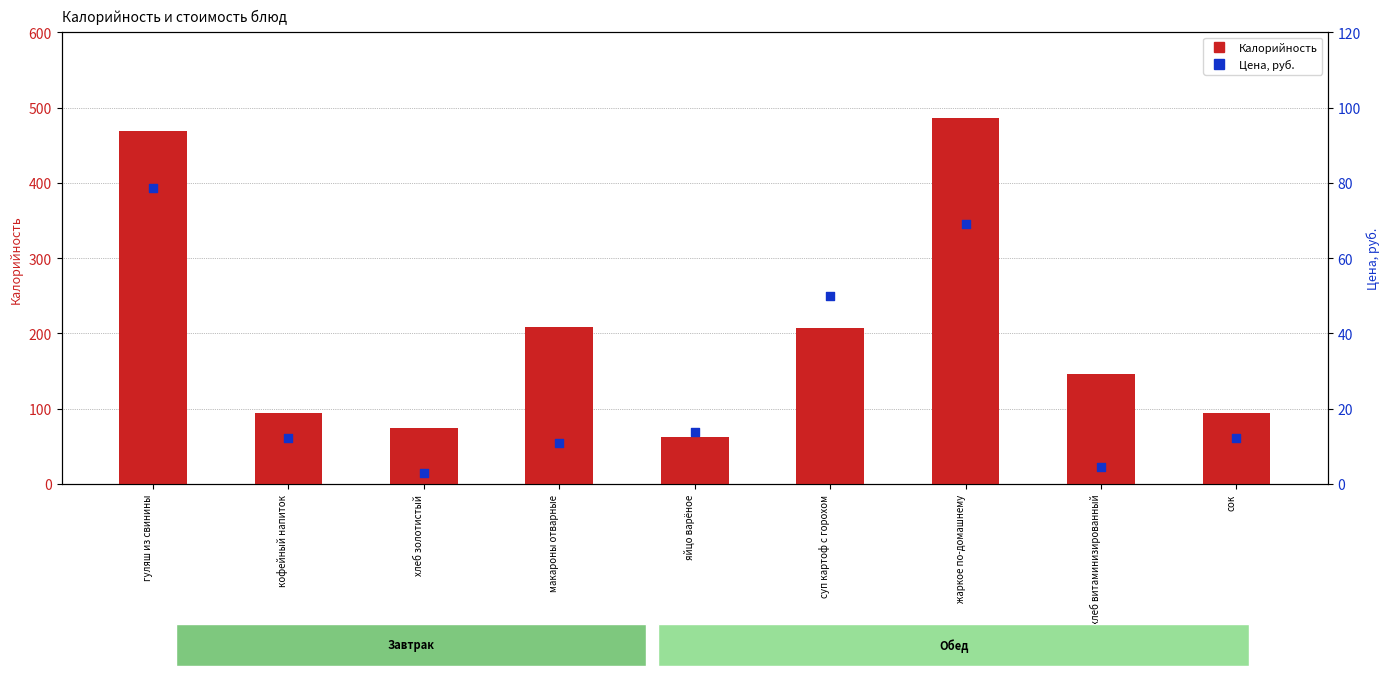

Which series has the largest Y range (max minus min)?

Калорийность